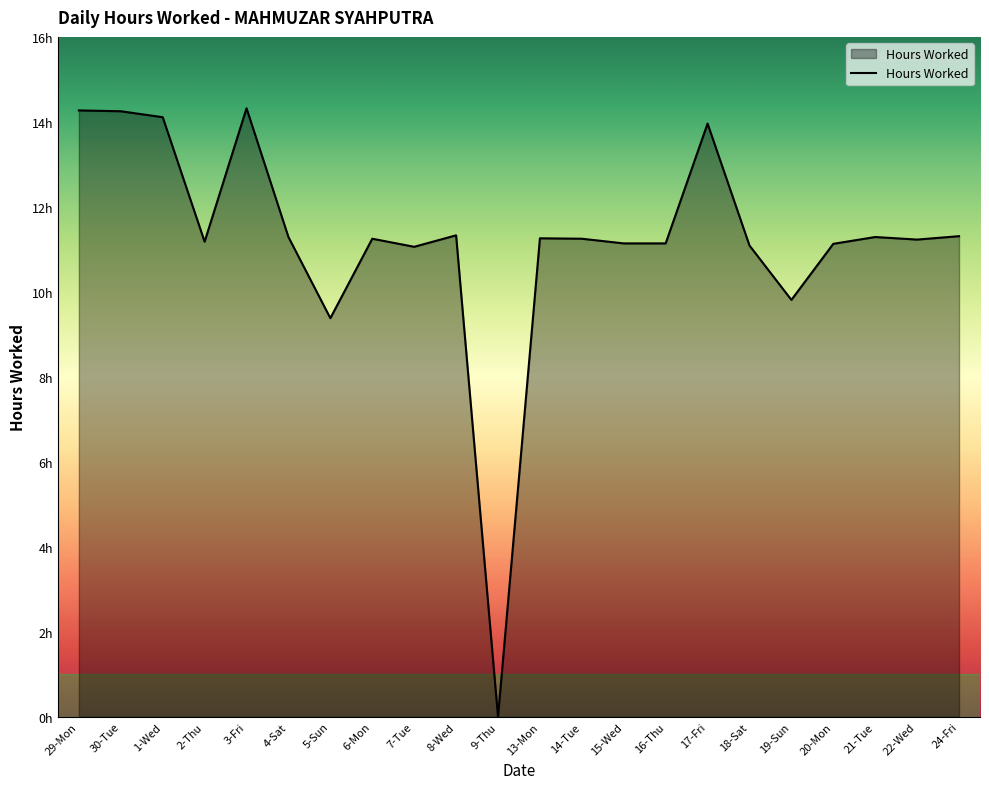

Does the chart have visible grid lines?

No